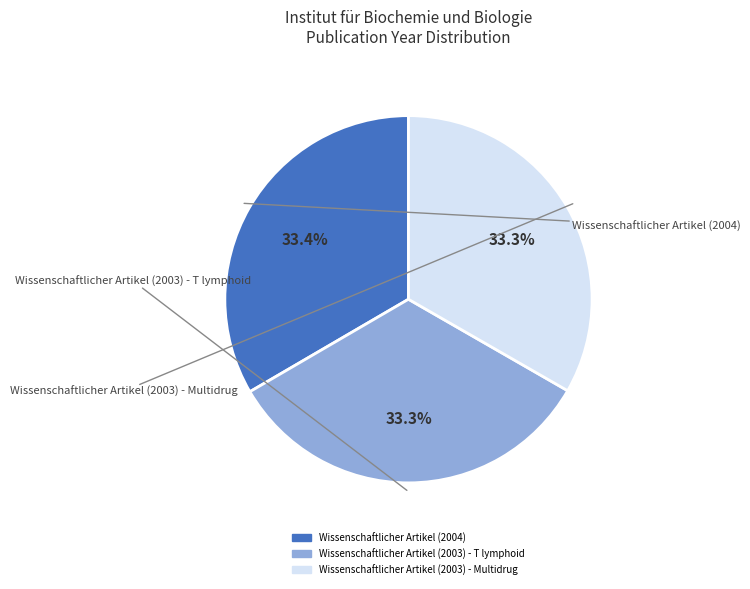

Count the number of slices in the pie.

3